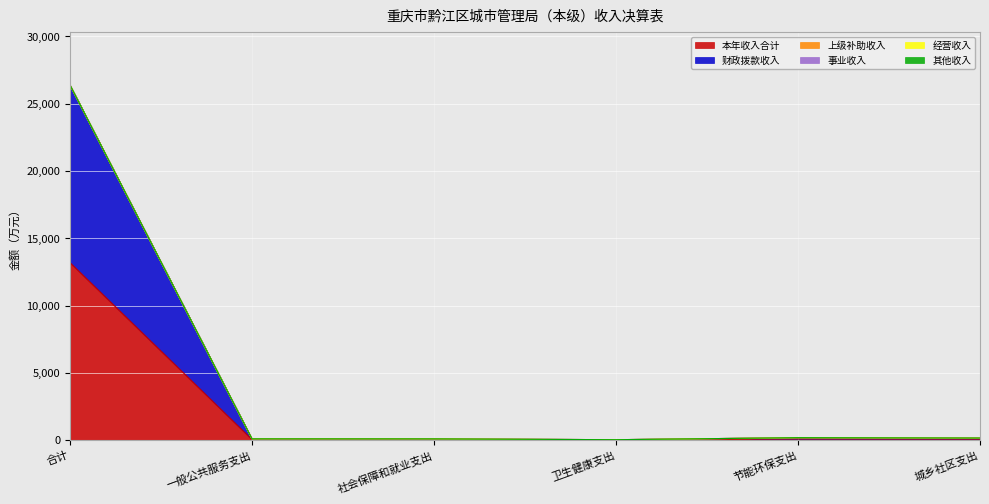

How many data points does each series have?

6